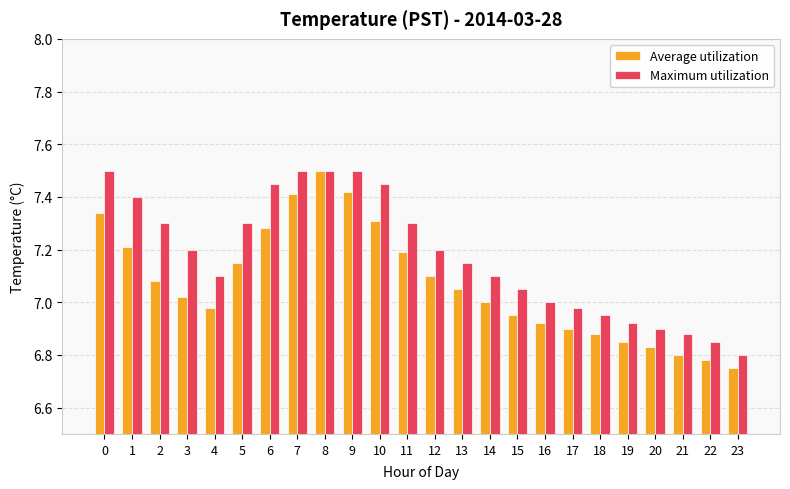

Does the chart contain stacked bars?

No